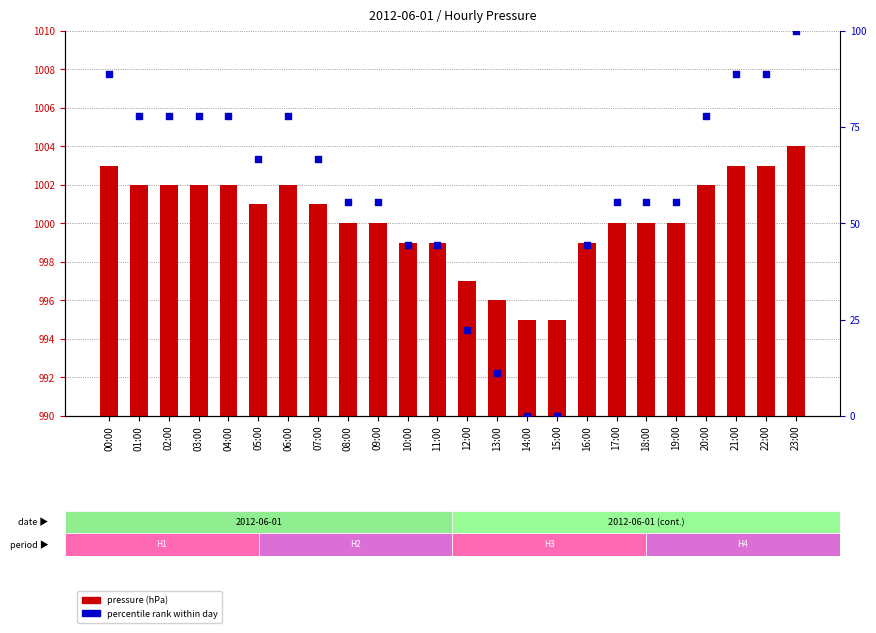

Is the value of percentile rank at 04:00 greater than the value of pressure (hPa) at 04:00?

No